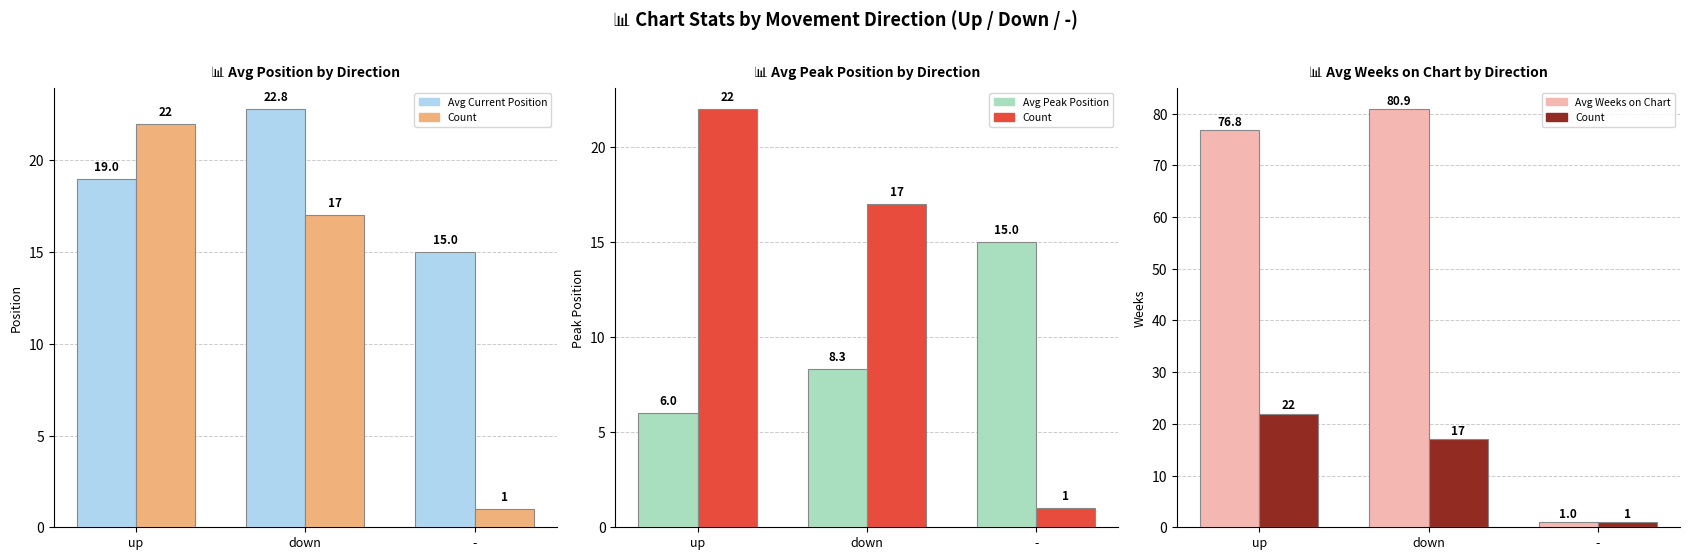

At which label does Avg Peak Position first exceed 8?

down